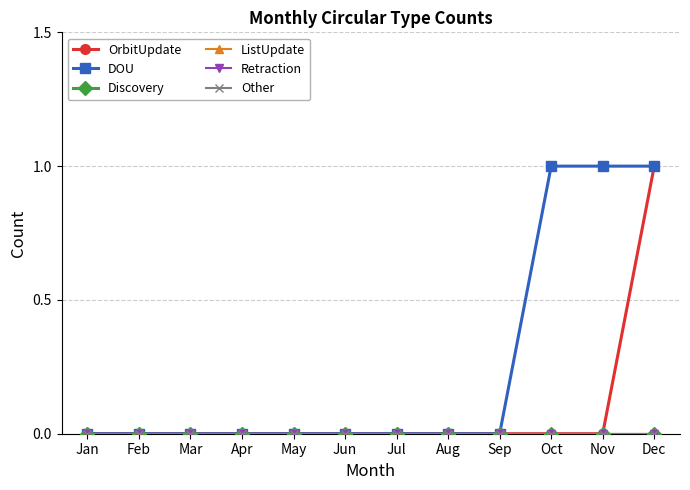

At Jun, list the series in order from smallest to largest.

OrbitUpdate, DOU, Discovery, ListUpdate, Retraction, Other